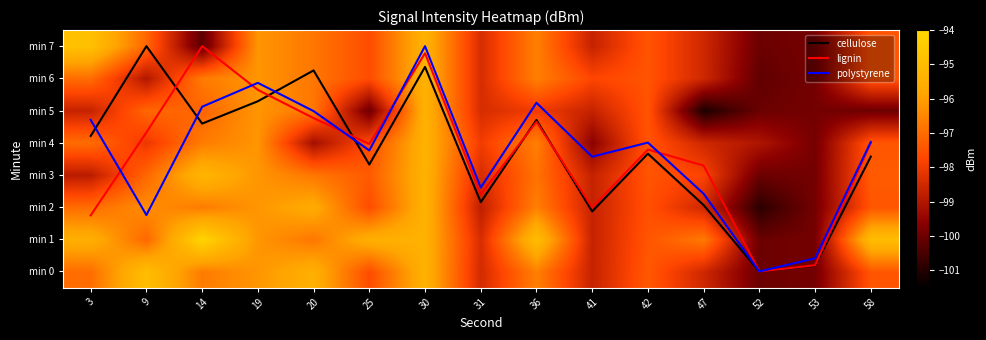

At which category is the sum across all series the highest?

30